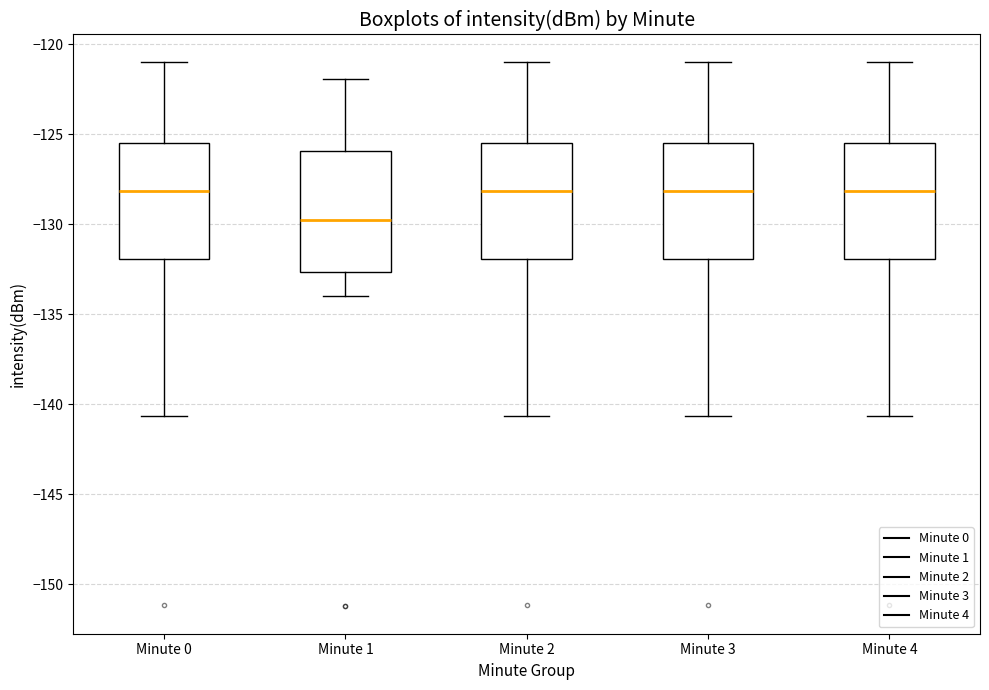

Reading left to right, transcribe this box plot: for each box, give where its median line is, the range the box spans, and where its two whiskers end, as read against the y-axis. The values are not printed on the chart, so give them approximately, as read against the axis.

Minute 0: median -128.0, box -132.0 to -125.5, whiskers -140.5 to -121.0
Minute 1: median -130.0, box -132.5 to -126.0, whiskers -134.0 to -122.0
Minute 2: median -128.0, box -132.0 to -125.5, whiskers -140.5 to -121.0
Minute 3: median -128.0, box -132.0 to -125.5, whiskers -140.5 to -121.0
Minute 4: median -128.0, box -132.0 to -125.5, whiskers -140.5 to -121.0